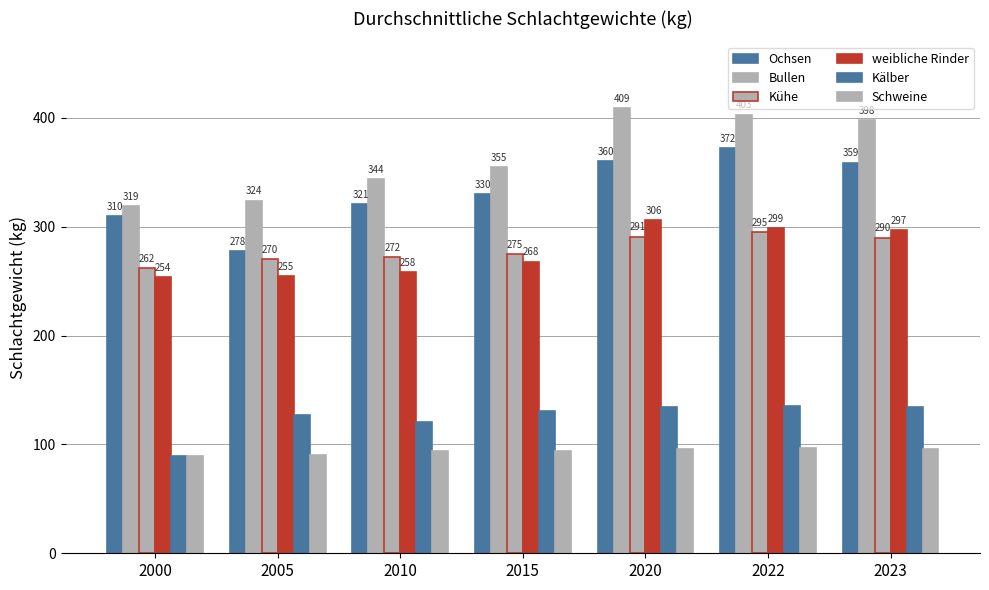

Does the chart contain stacked bars?

No